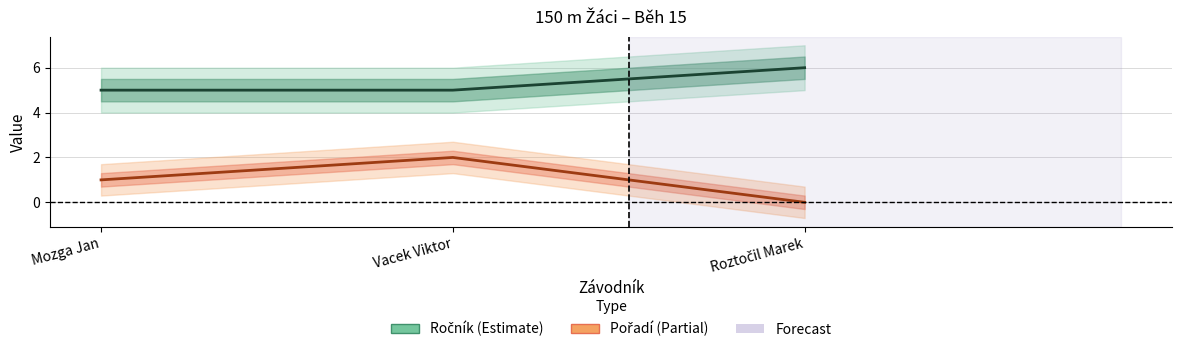

Rank the categories by Ročník value from lowest to highest.

Mozga Jan, Vacek Viktor, Roztočil Marek